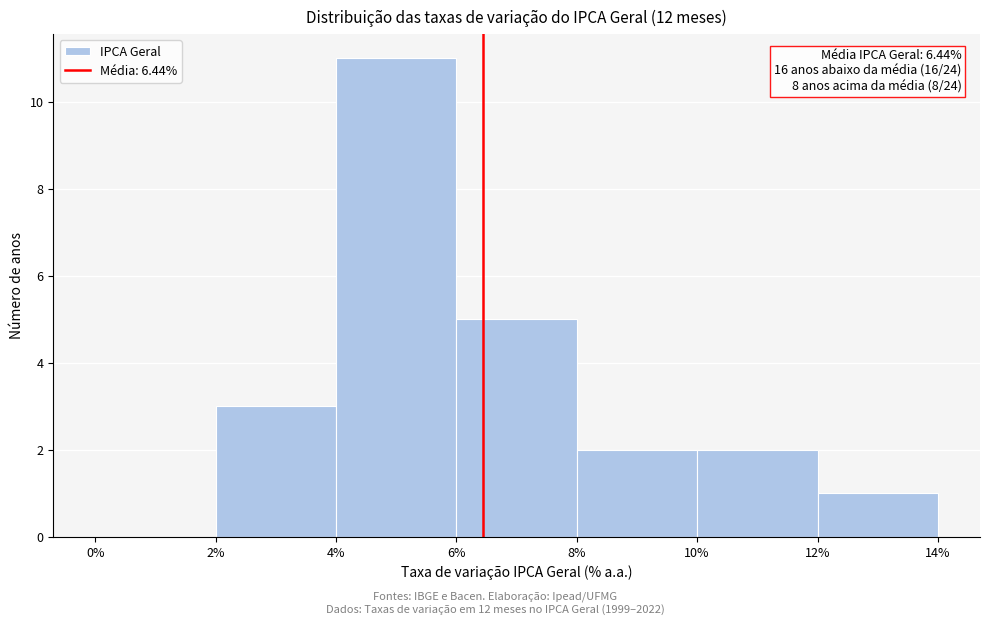

Over which range of the x-axis is the bar tallest?

4% to 6%